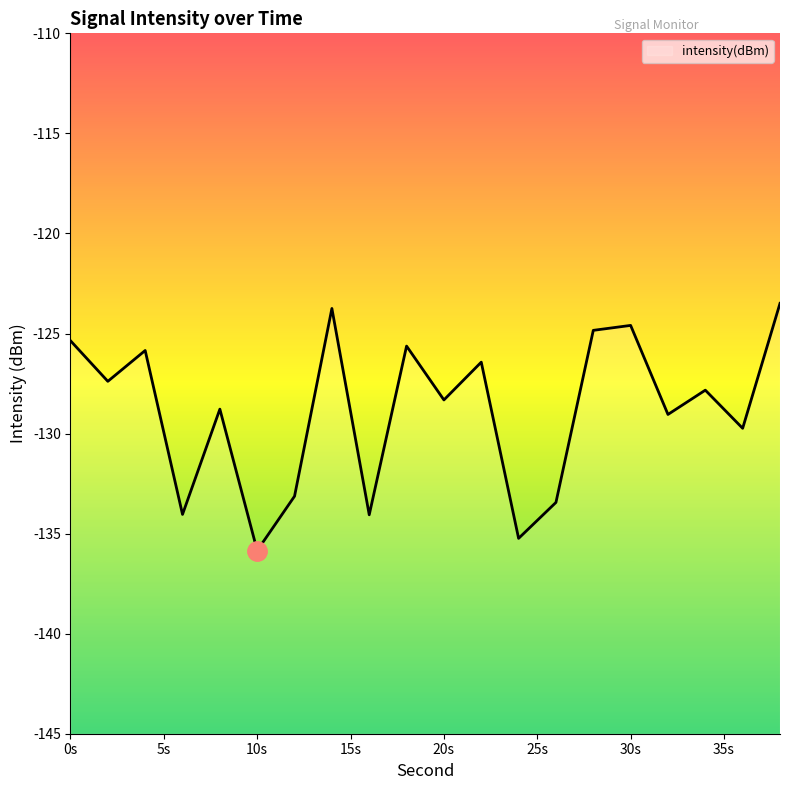

True or false: the data has more than 0 interior local peaks.

True